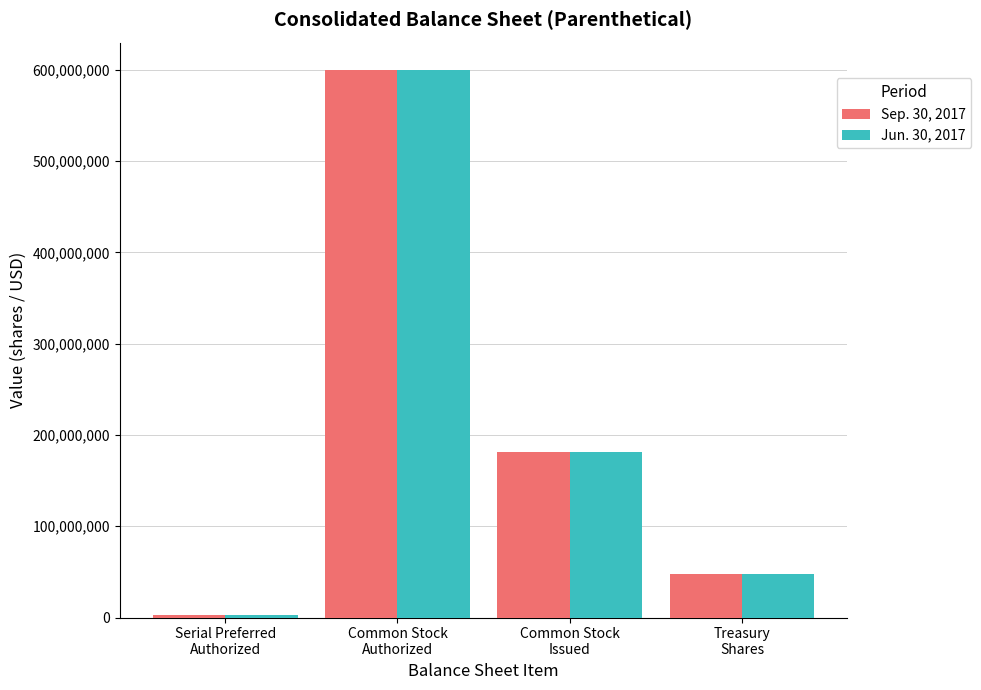

How many bars are there in each group?

2